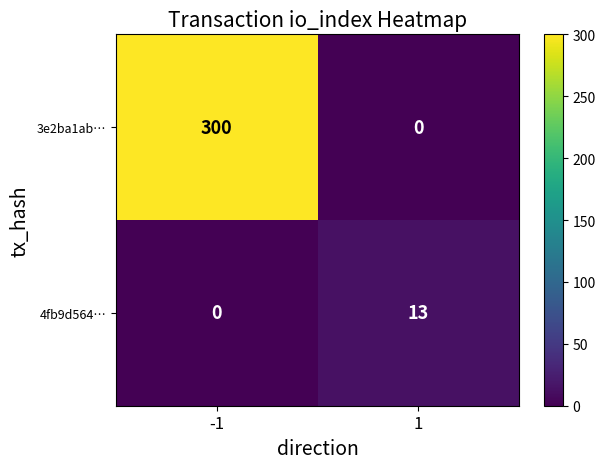

Reading left to right, extract all data points from this chart.

3e2ba1ab…: -1=300	1=0
4fb9d564…: -1=0	1=13